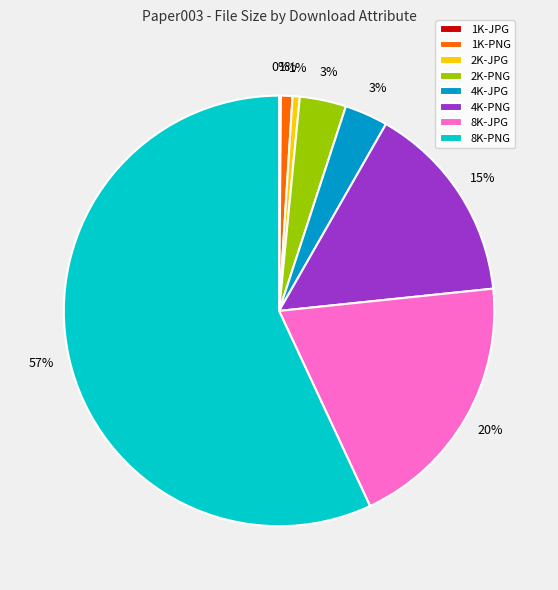

Does 8K-PNG account for over 50% of the chart?

Yes